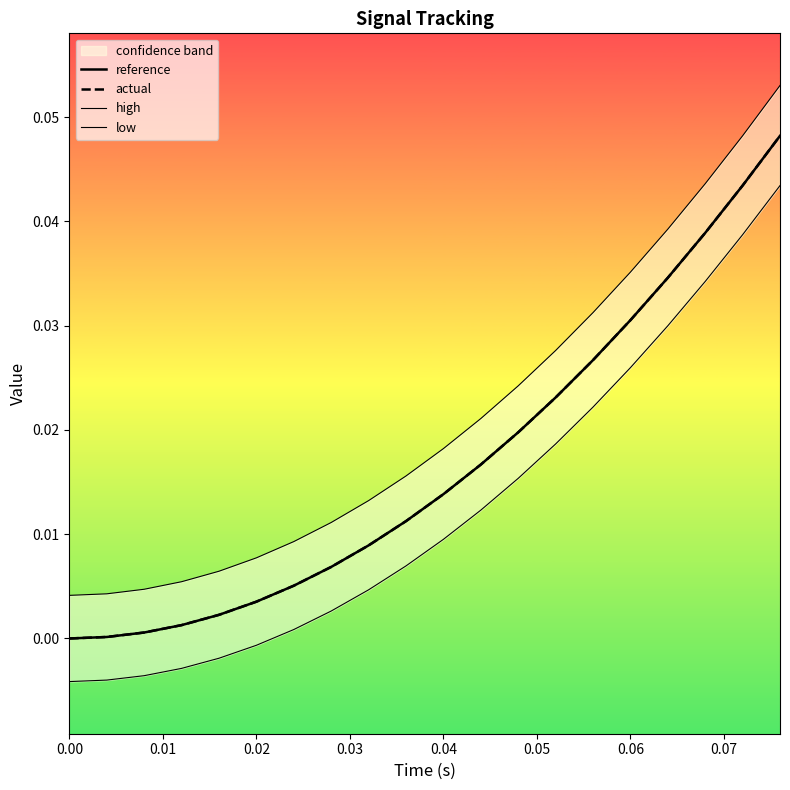

Which series has the widest spread of values?

high